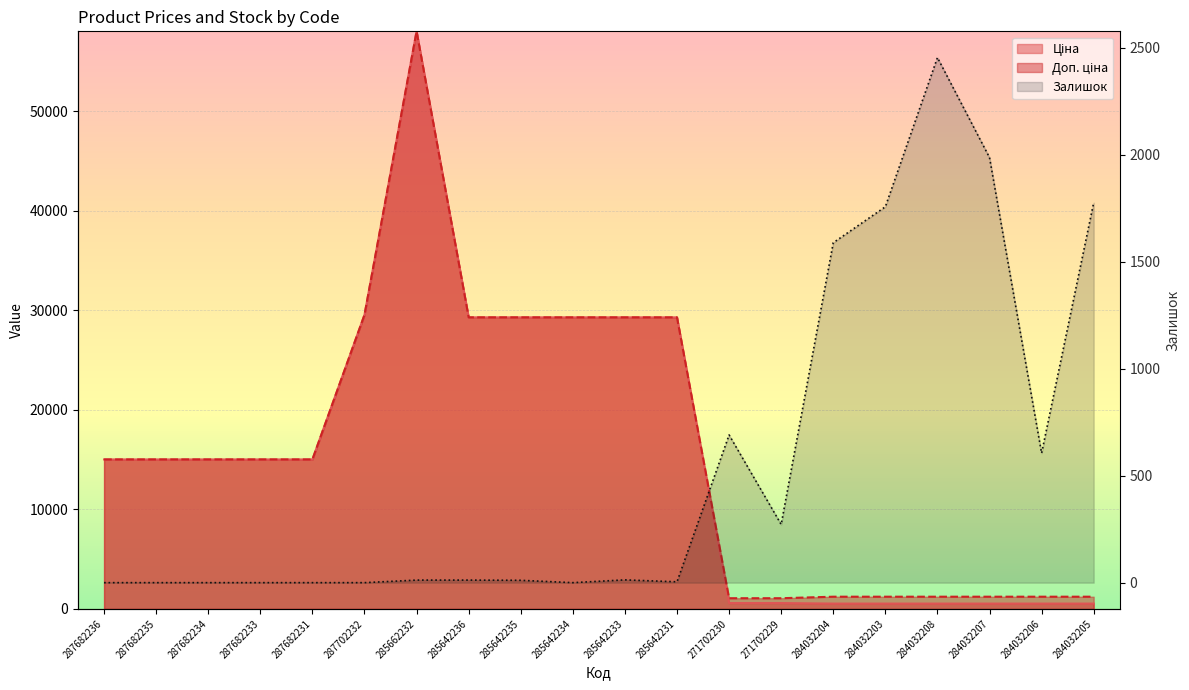

How many interior local valleys (lower than both neighbors) does the data have?

4